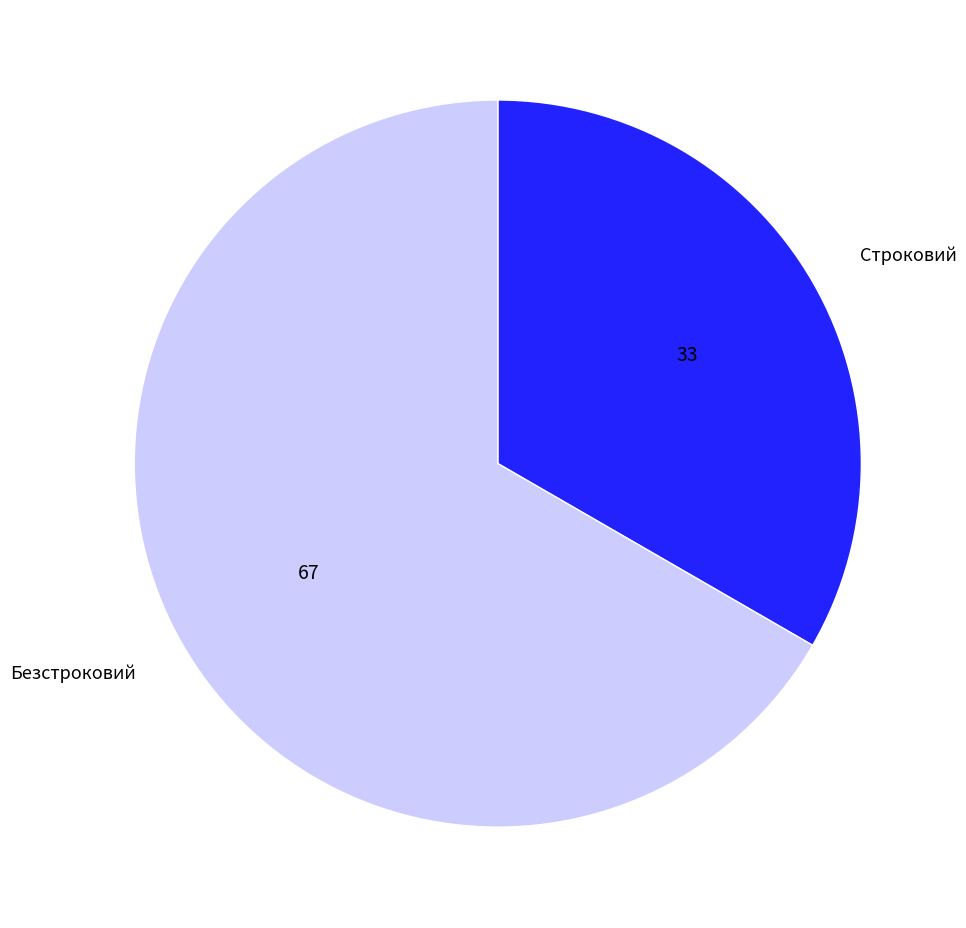

How many segments does this pie chart have?

2